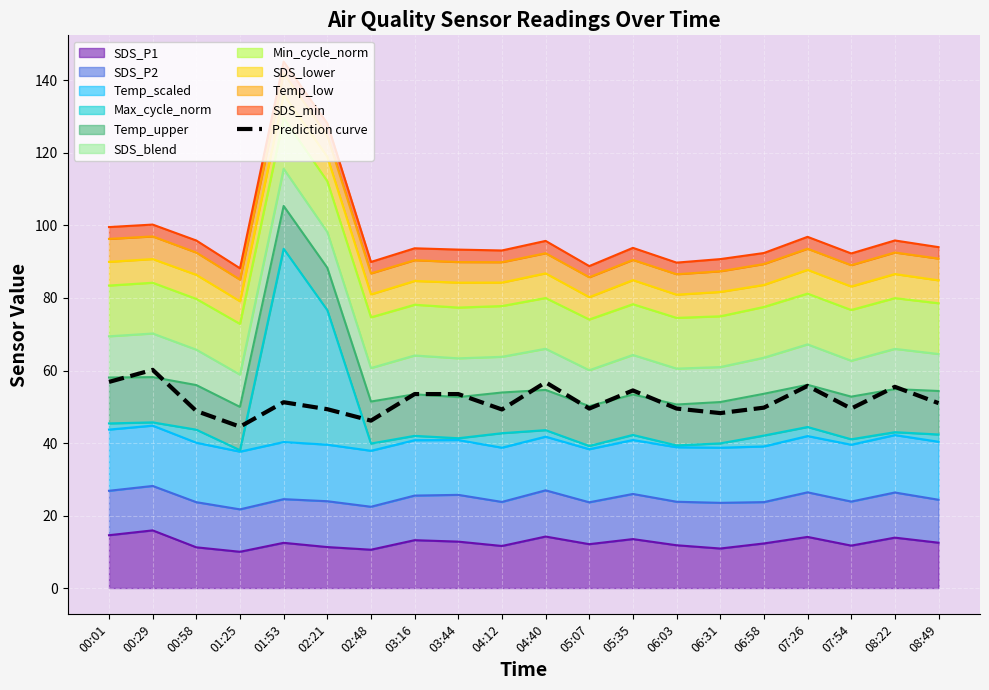

Does the chart display data point markers on the line(s)?

No